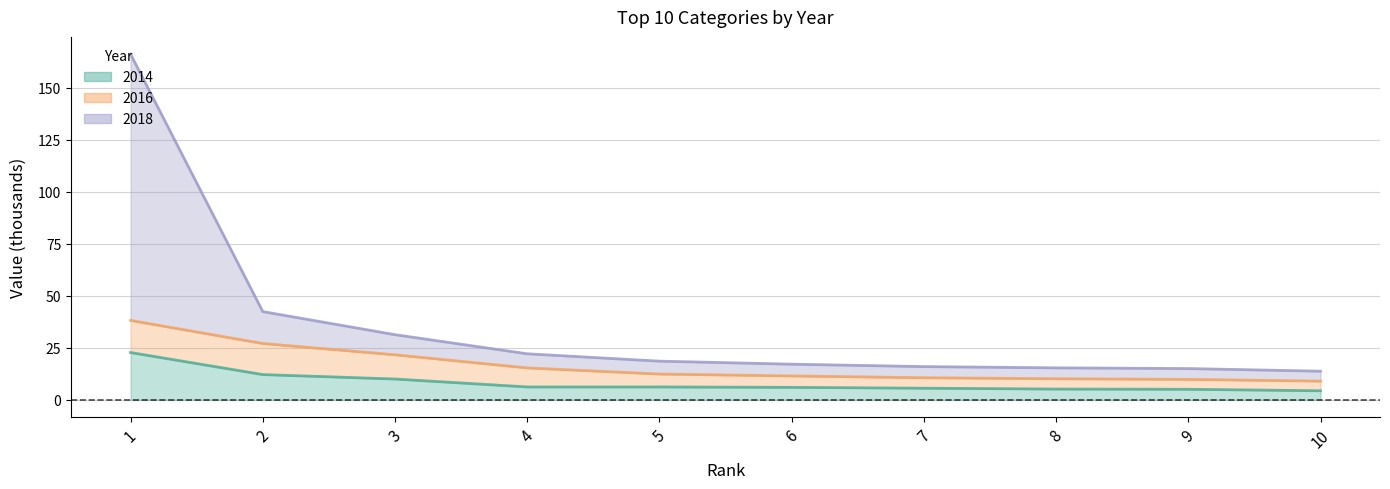

True or false: 2018 and 2014 intersect in this chart.

False